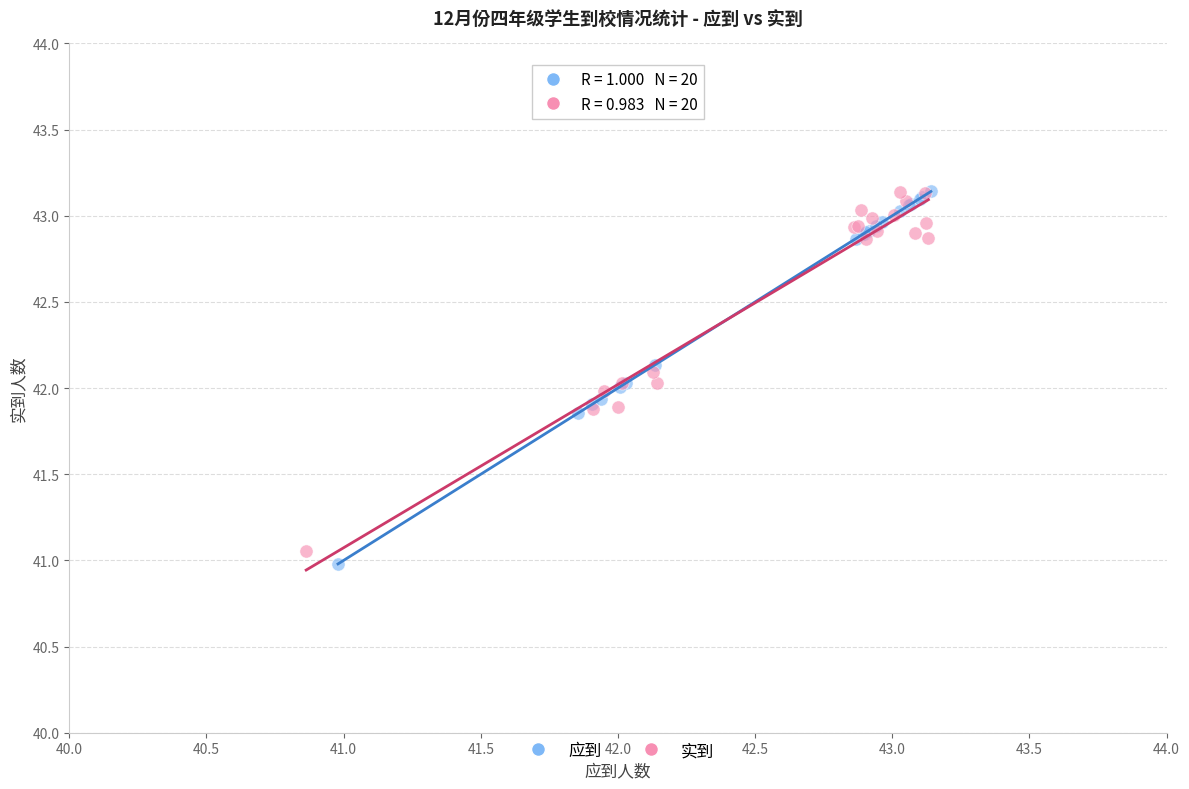

Which series has the largest Y range (max minus min)?

应到